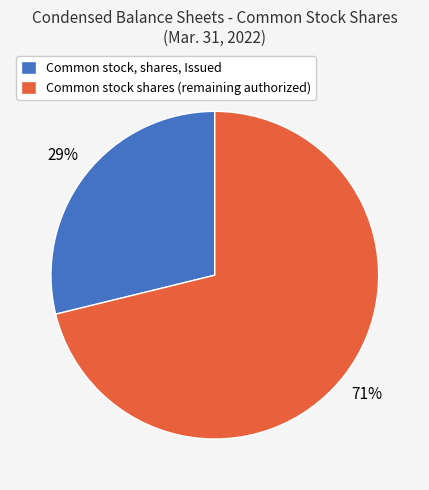

Rank the categories by value from lowest to highest.

Common stock, shares, Issued, Common stock shares (remaining authorized)